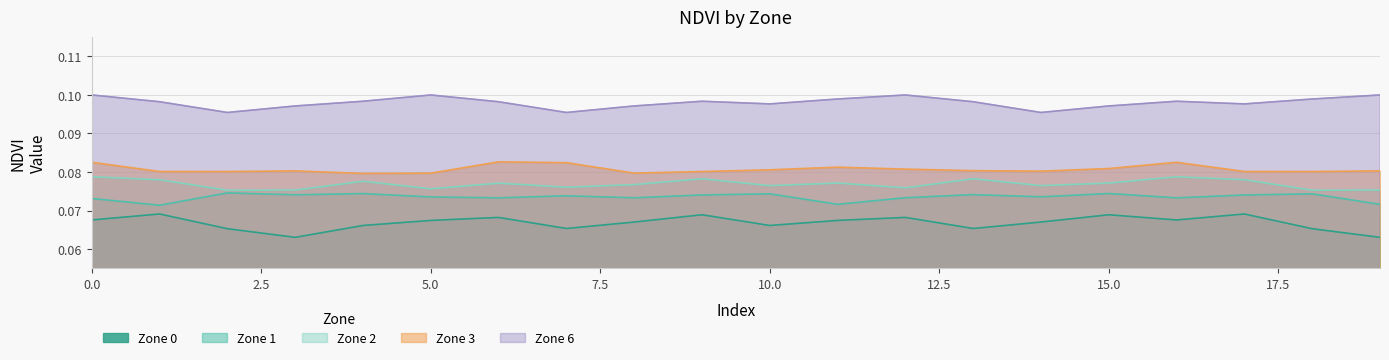

What is the maximum value for zone_6_ndvi_mean?

0.1